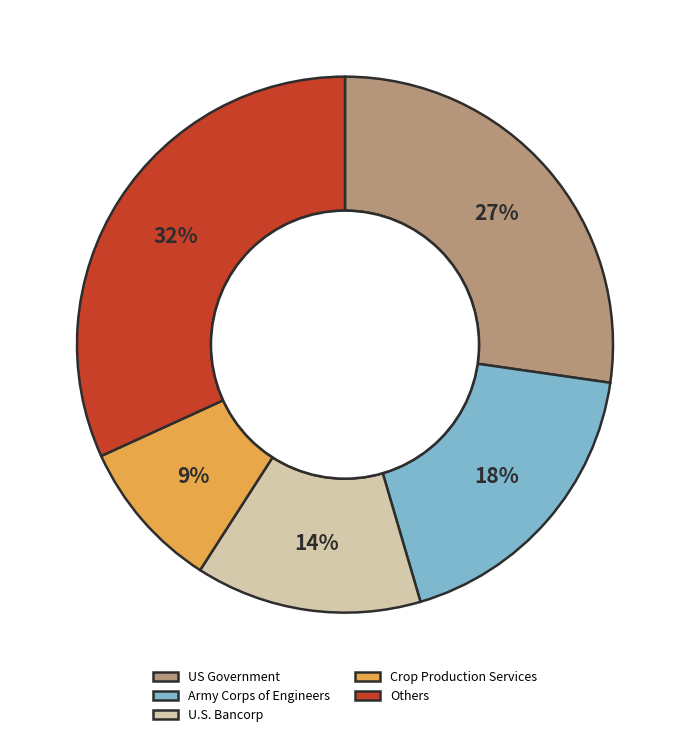

Do Others and Crop Production Services together represent more than half of the pie?

No